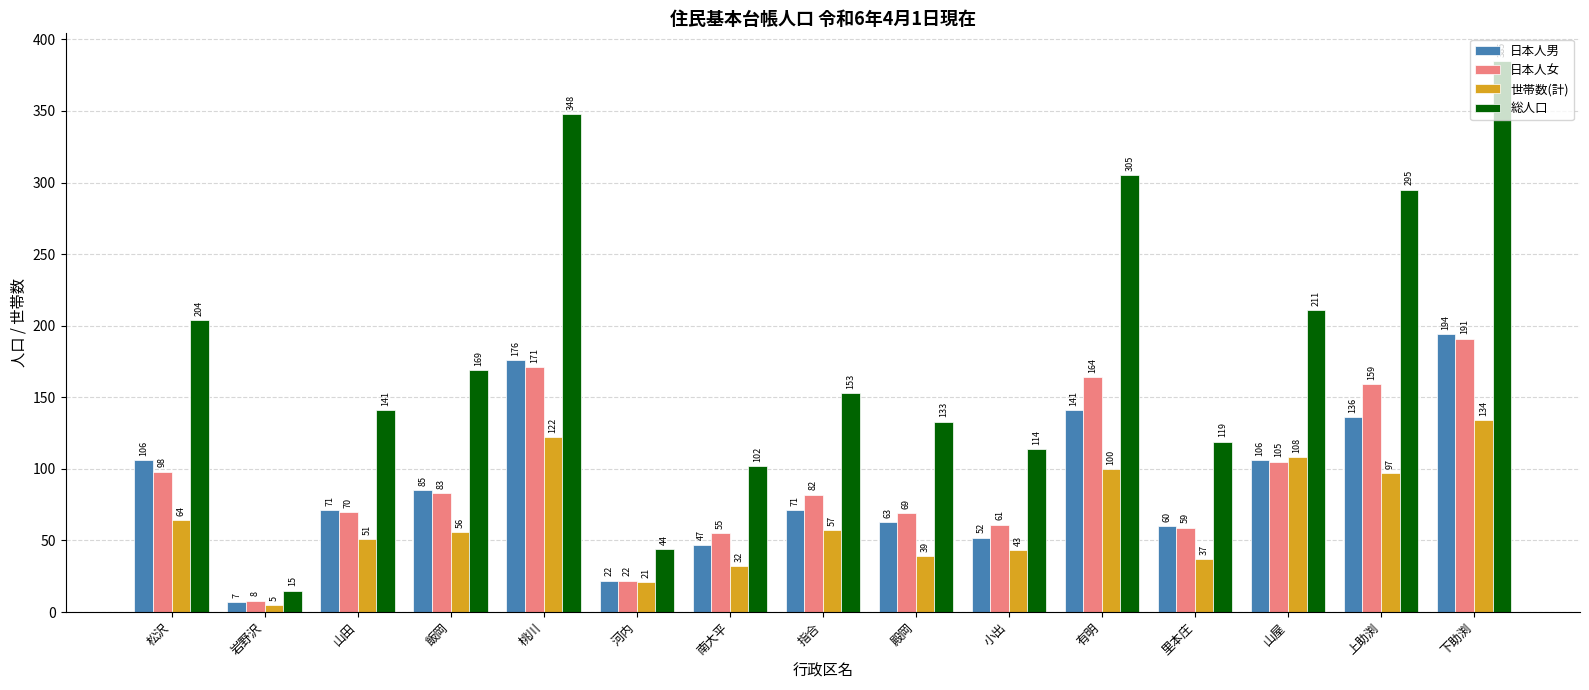

The 総人口 series shows 68 at 山屋. True or false?

False